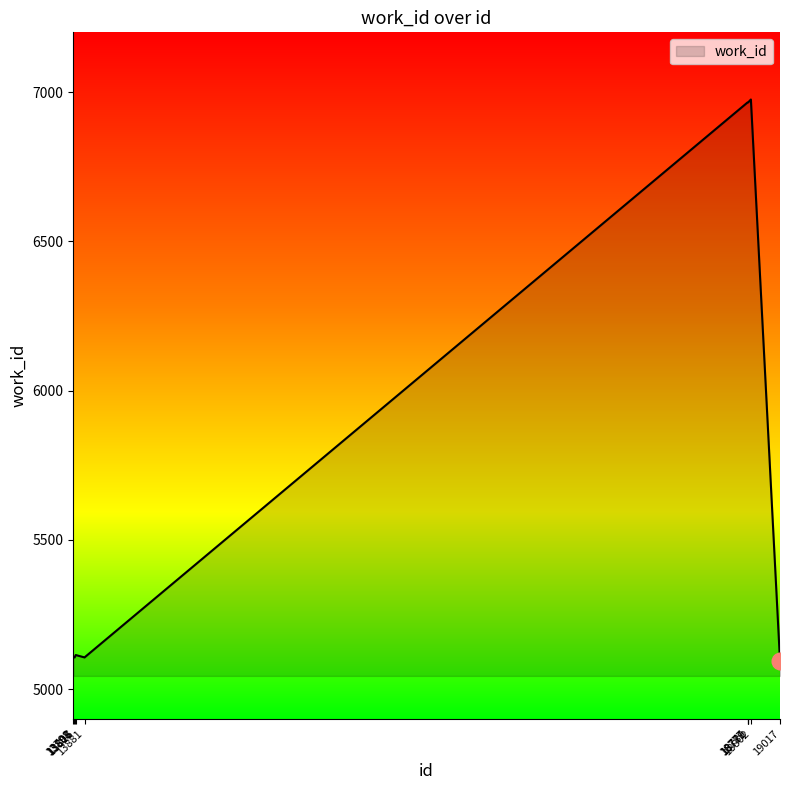

What is the smallest value displayed?

5094